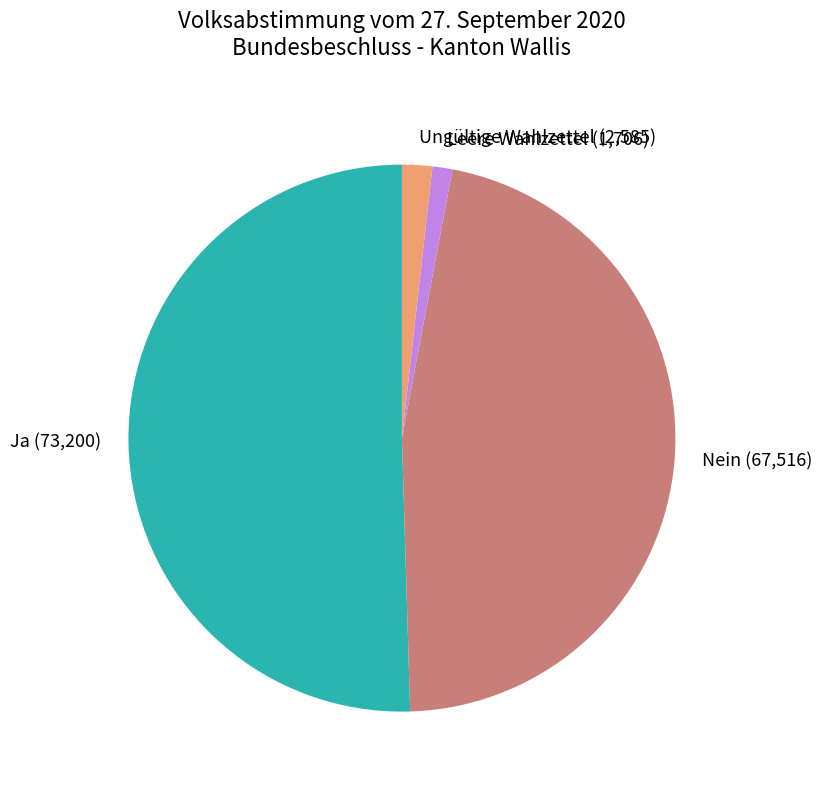

Which slice represents more than half of the pie?

Ja